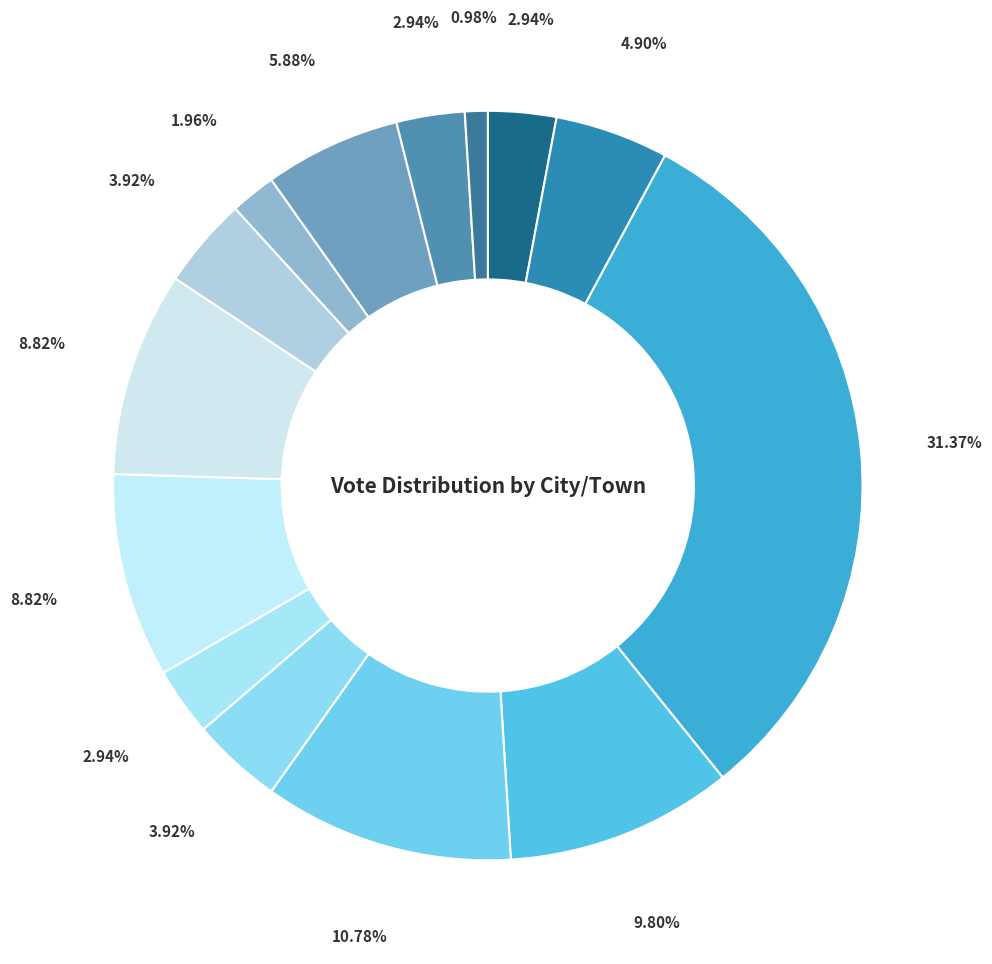

Rank the categories by value from lowest to highest.

Washington, Springfield, Acworth, Langdon, Unity, Grantham, Plainfield, Charlestown, Sunapee, Lempster, Newport, Cornish, Goshen, Claremont